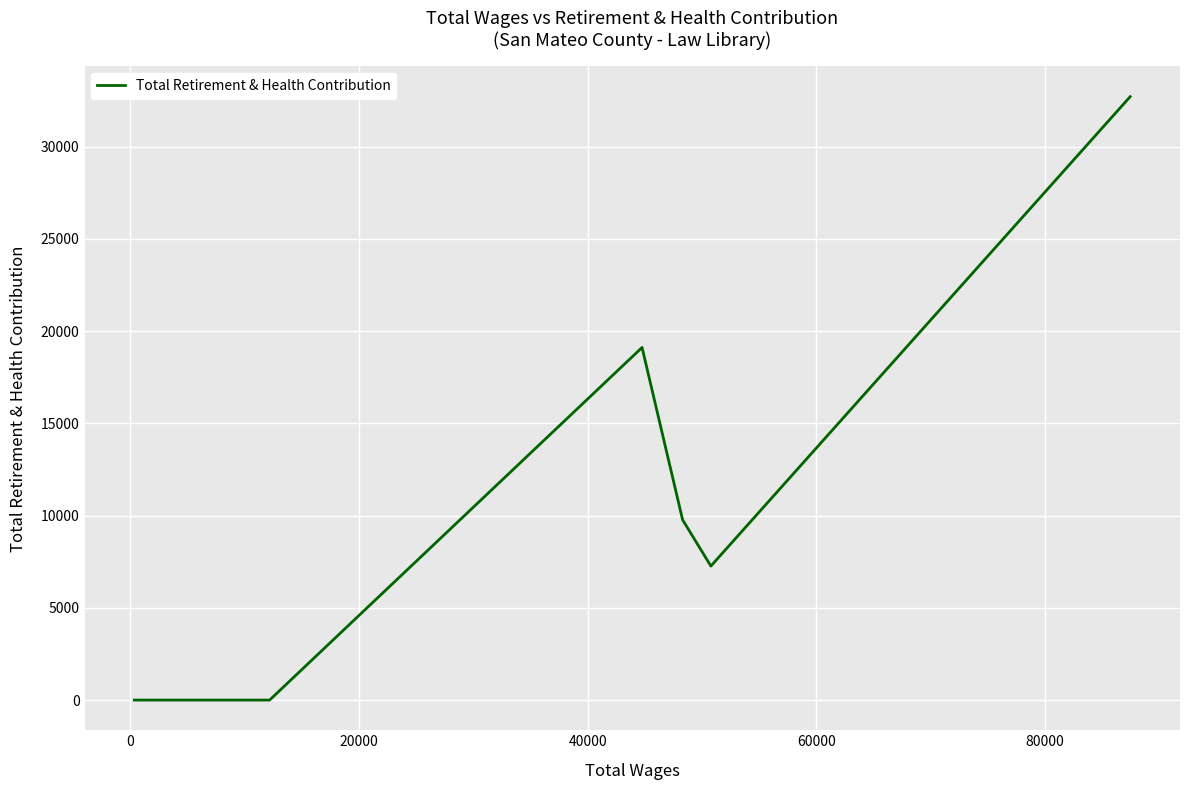

What is the difference between the maximum and minimum values?

32711